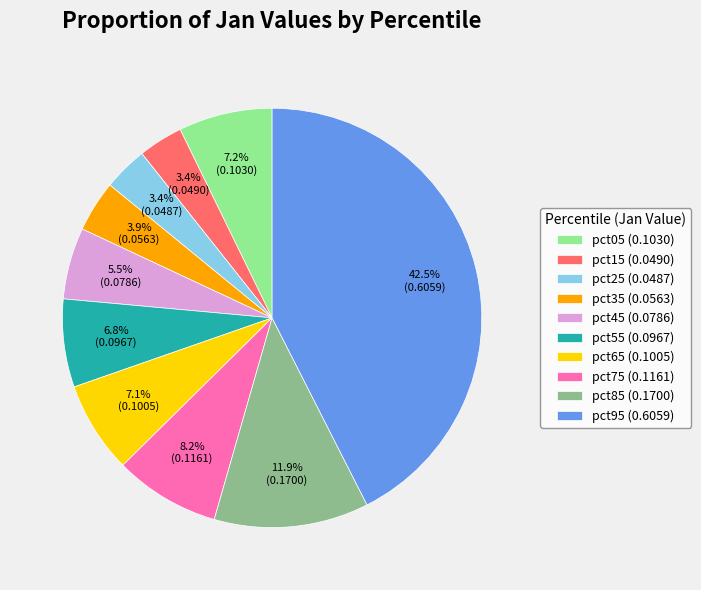

Which slice is the largest?

pct95